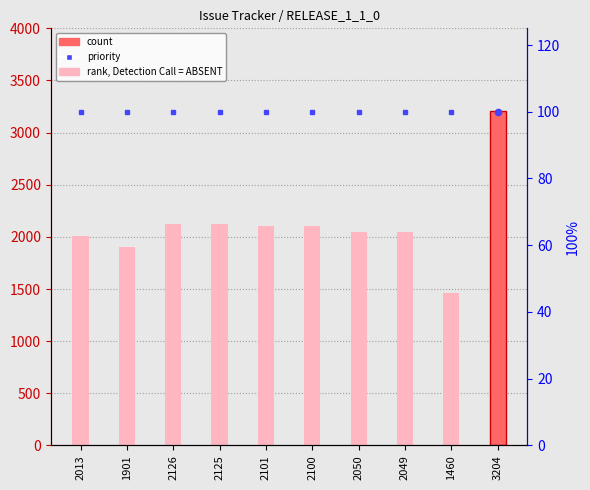

What is the total value across all series at 2100?

2200